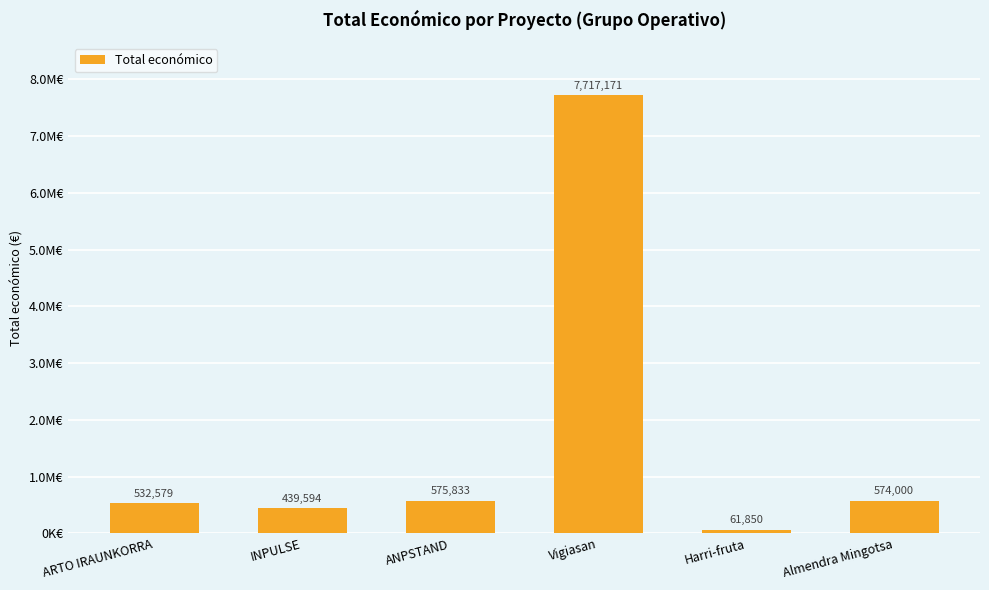

True or false: the data shows 262991 at ARTO IRAUNKORRA.

False